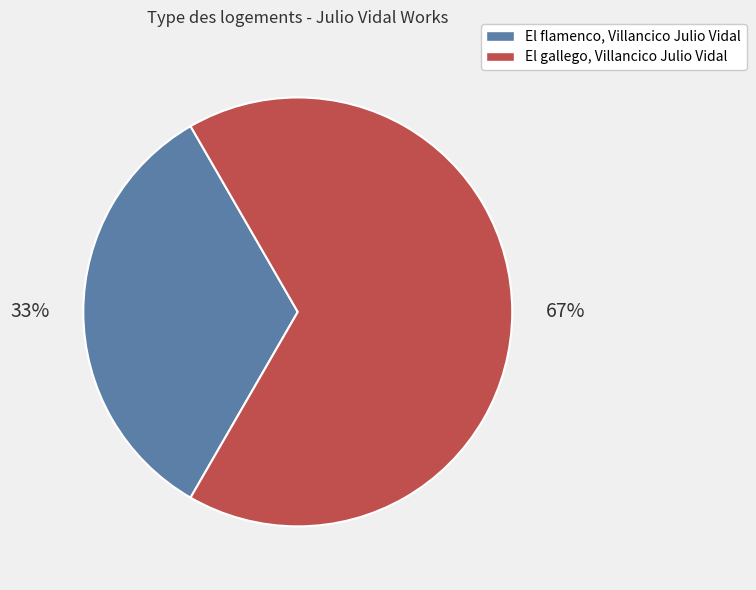

Is El gallego, Villancico Julio Vidal the majority of the pie?

Yes